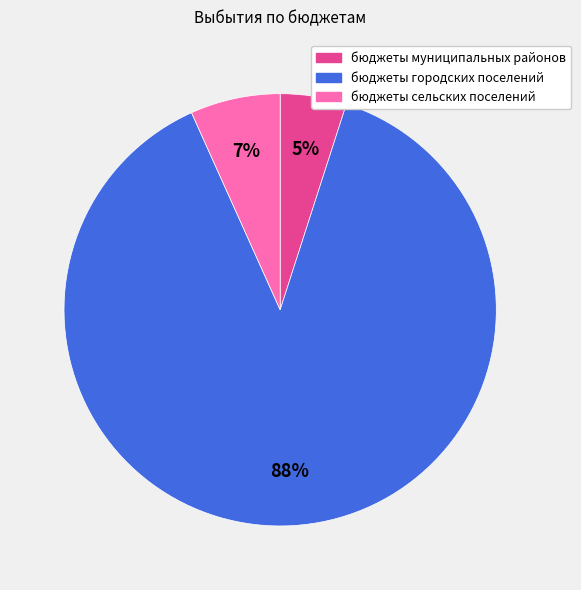

Rank the categories by value from highest to lowest.

бюджеты городских поселений, бюджеты сельских поселений, бюджеты муниципальных районов